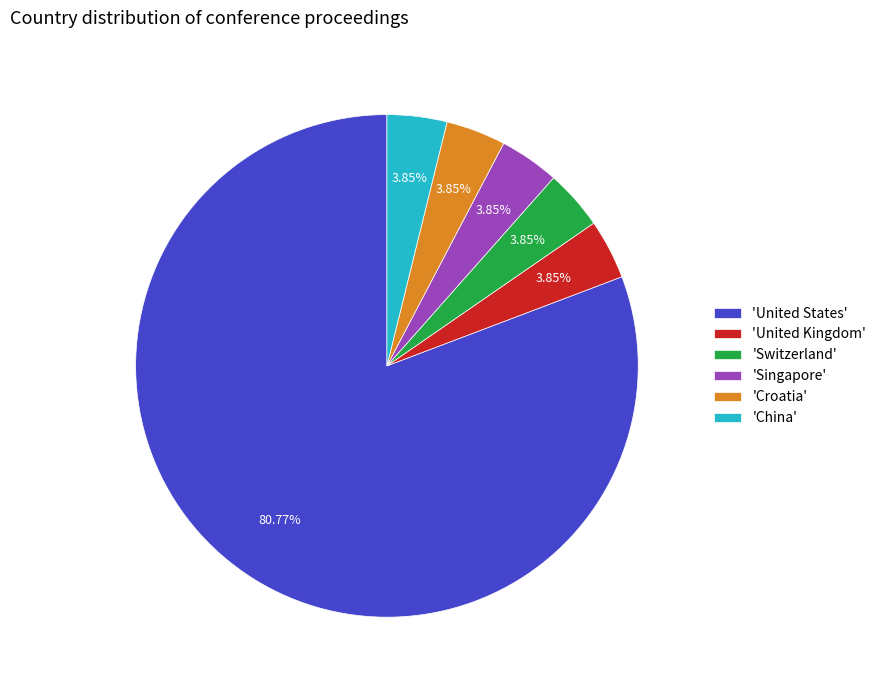

What is the majority slice?

'United States'